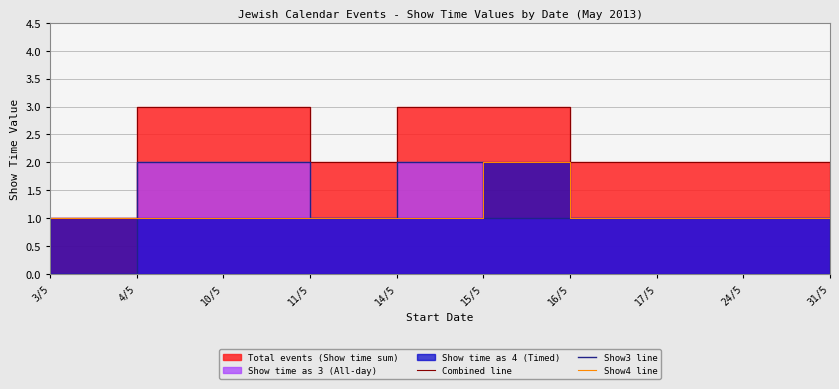

Is the value of Combined line at 10/5 greater than the value of Show3 line at 15/5?

Yes